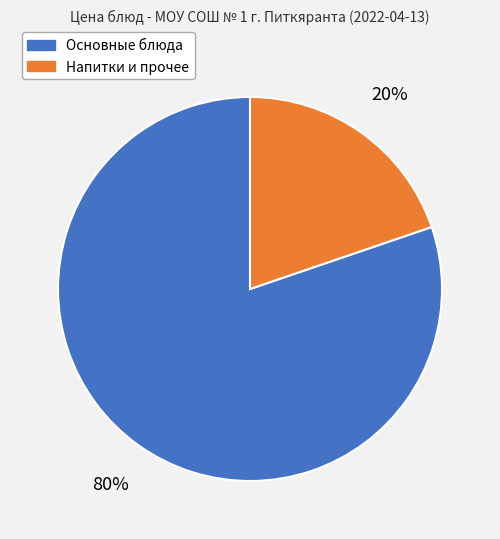

Does any single category account for the majority?

Yes